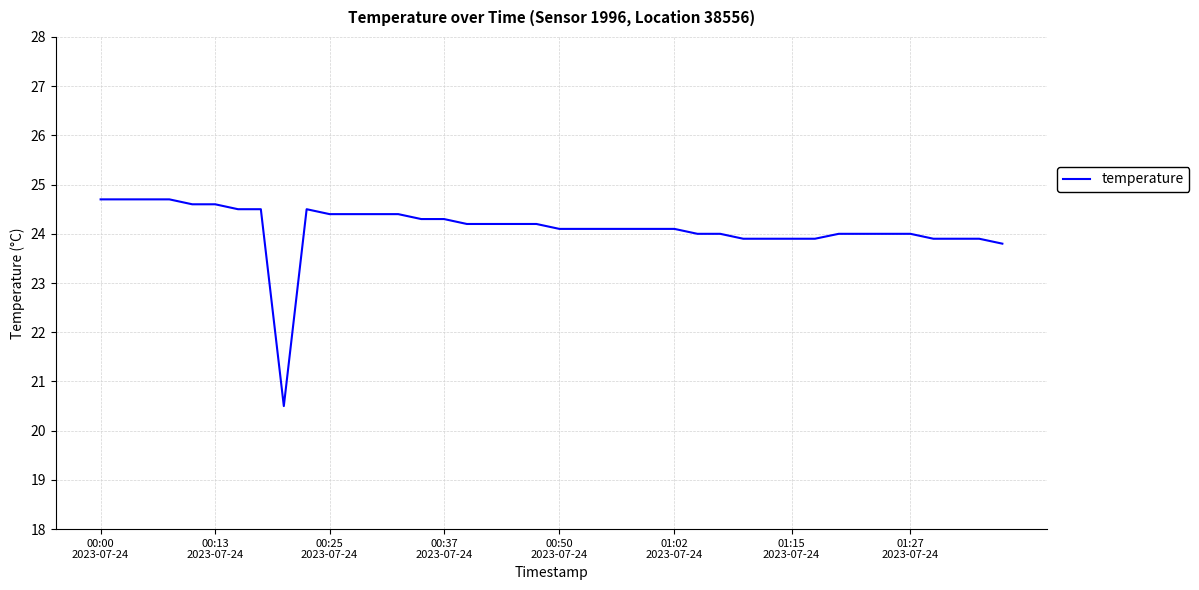

What is the minimum value shown in the chart?

20.5